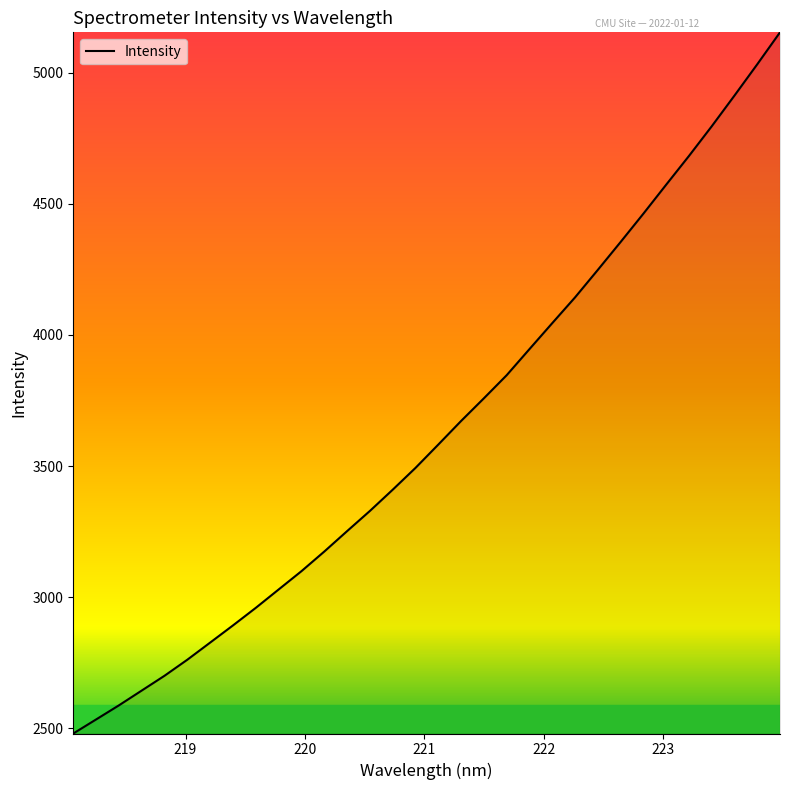

What is the difference between the maximum and minimum values?

2673.8